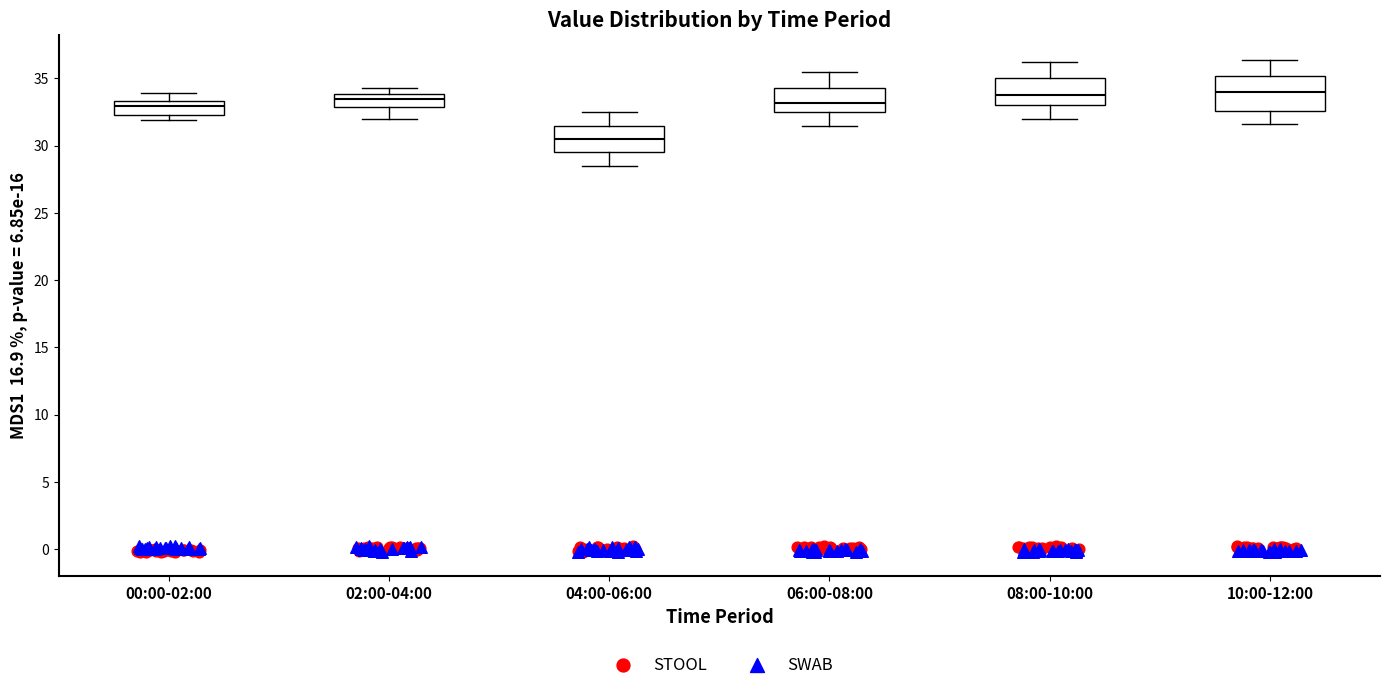

Where does the median line of the box for 04:00-06:00 sit on the y-axis? The values are not printed on the chart, so give them approximately, as read against the axis.

30.5